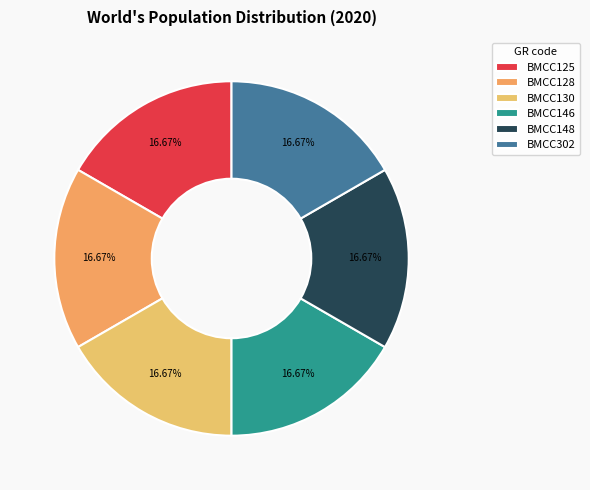

How many segments does this pie chart have?

6